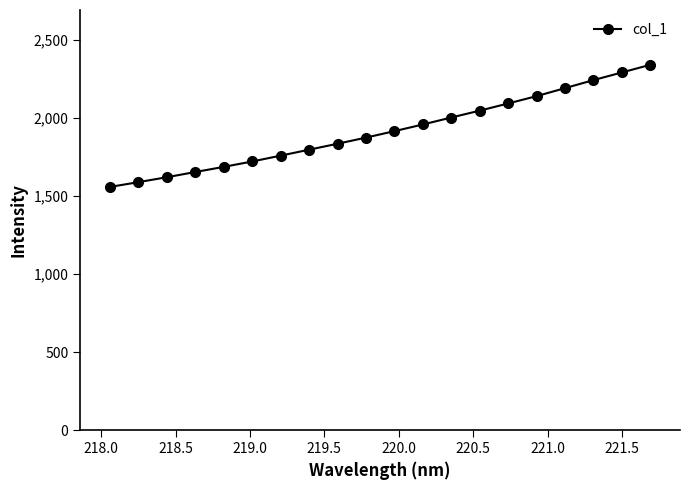

True or false: the data has more than 1 interior local peaks.

False